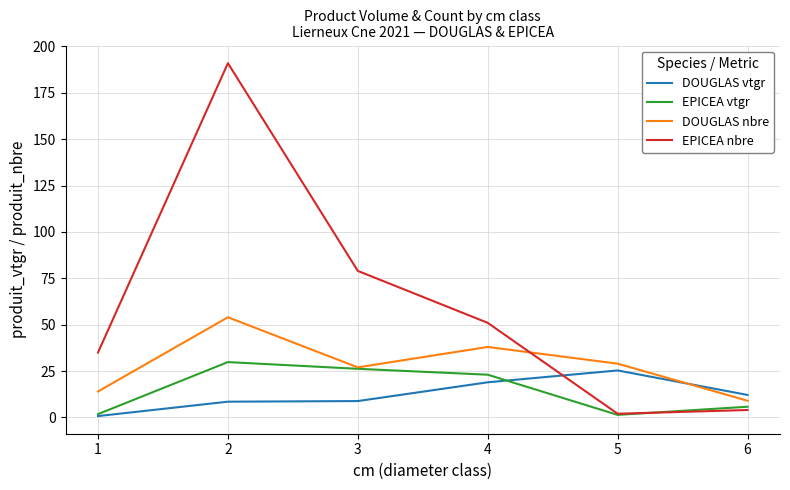

What is the highest value of the EPICEA nbre series?

191.0